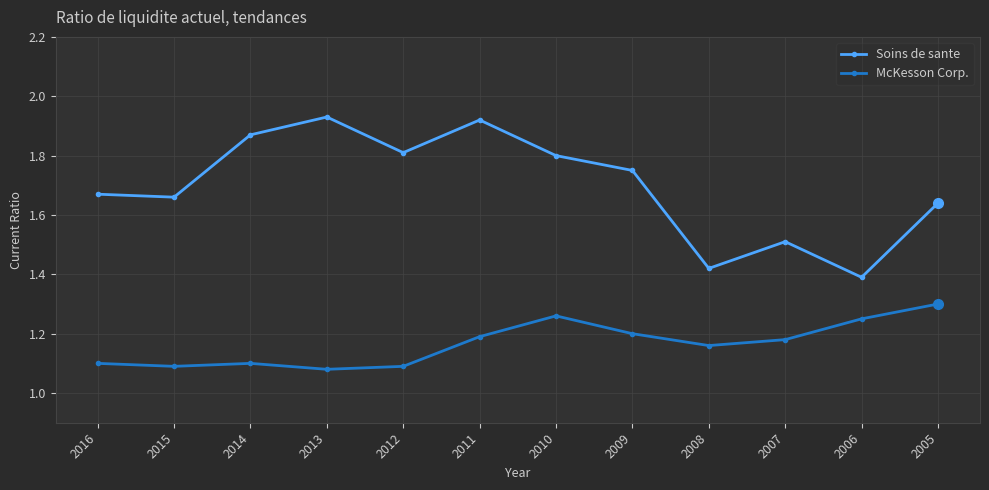

What is the difference between the second highest and minimum values in the Soins de sante series?

0.5